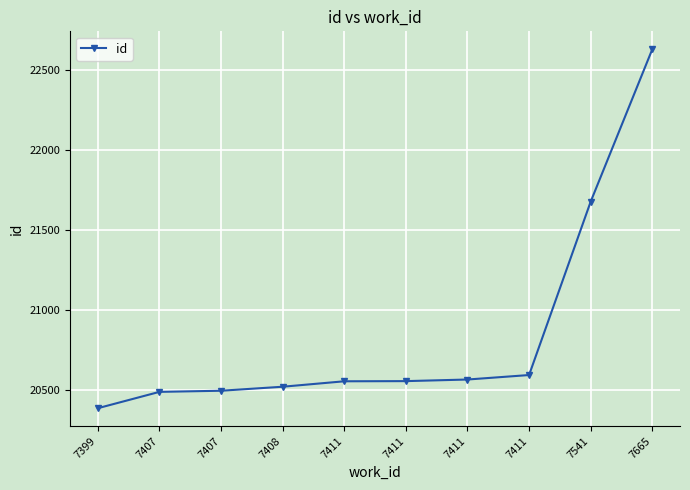

What is the difference between the values at 7407 and 7541?

1187